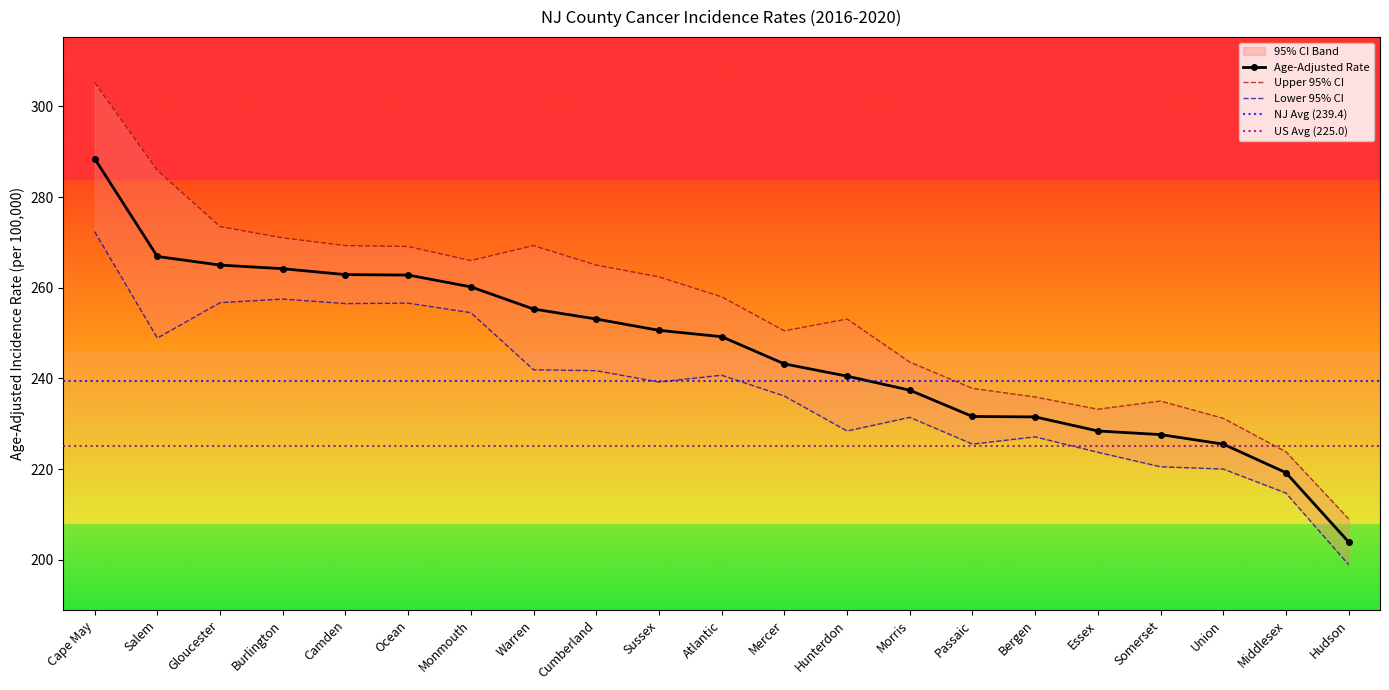

The value of Upper 95% CI at Passaic is 352.4. True or false?

False